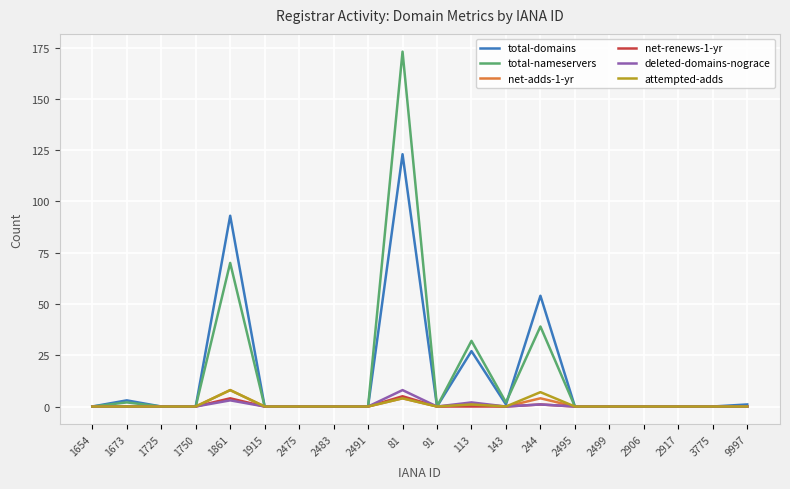

In net-adds-1-yr, how many points are higher than both neighbors (excluding endpoints)?

4